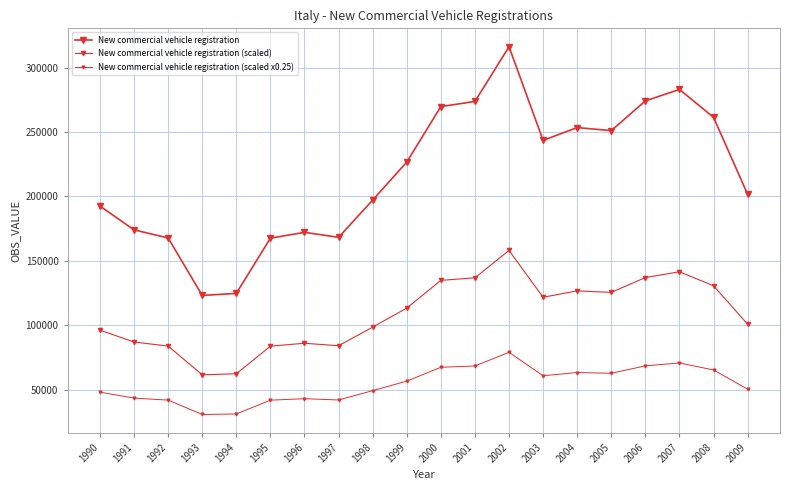

At which label is New commercial vehicle registration (scaled x0.25) closest to 54911?

1999